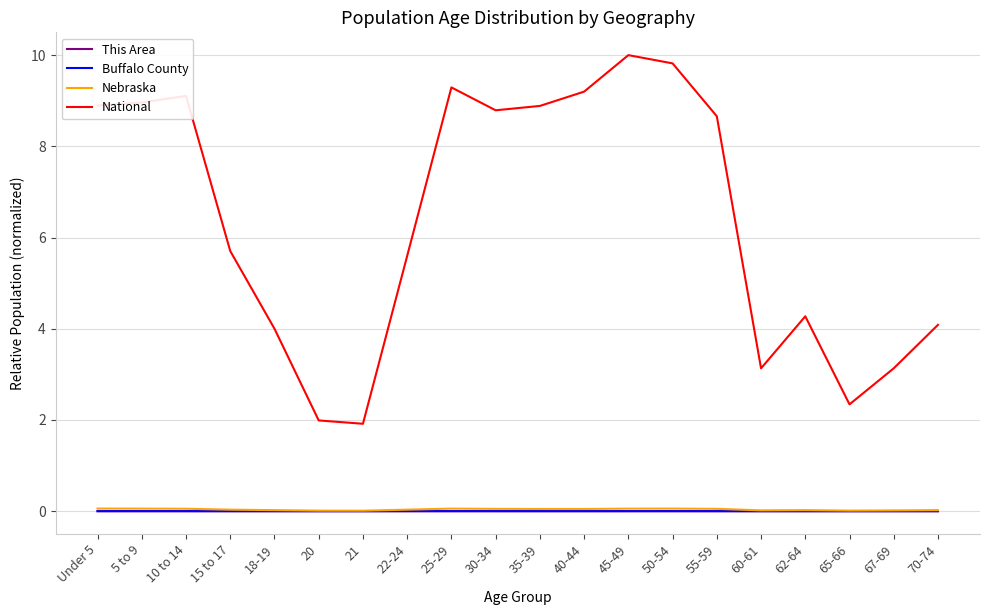

What position from the left is 45-49?

13